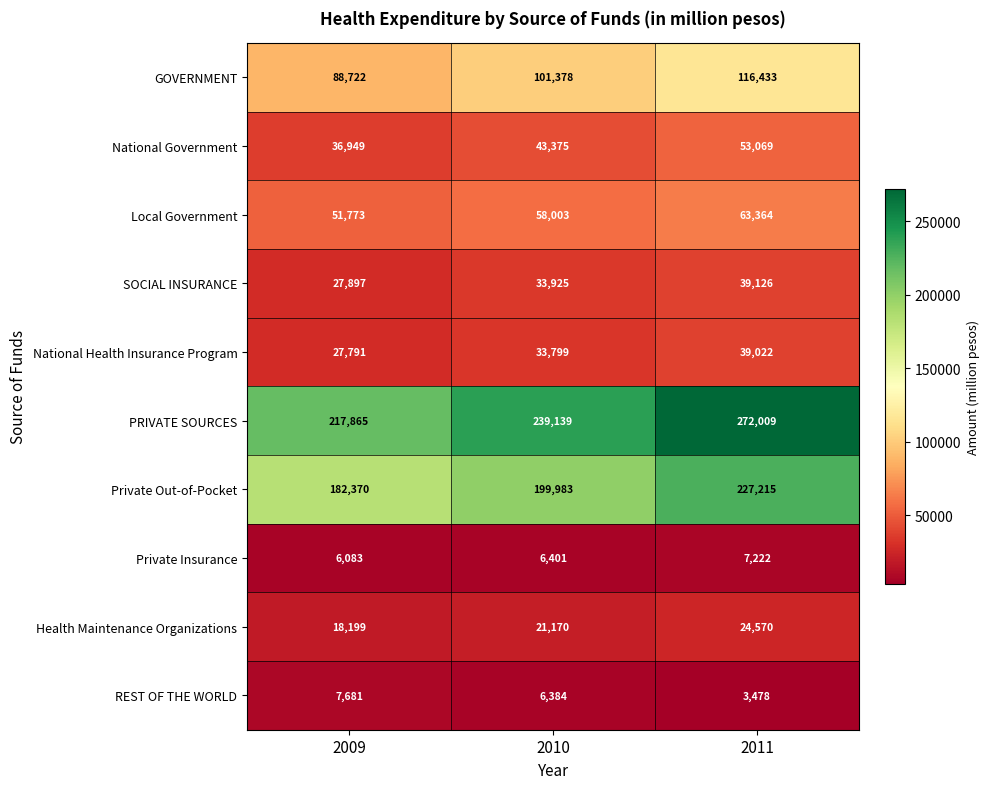

Which series has the largest total across all categories?

PRIVATE SOURCES